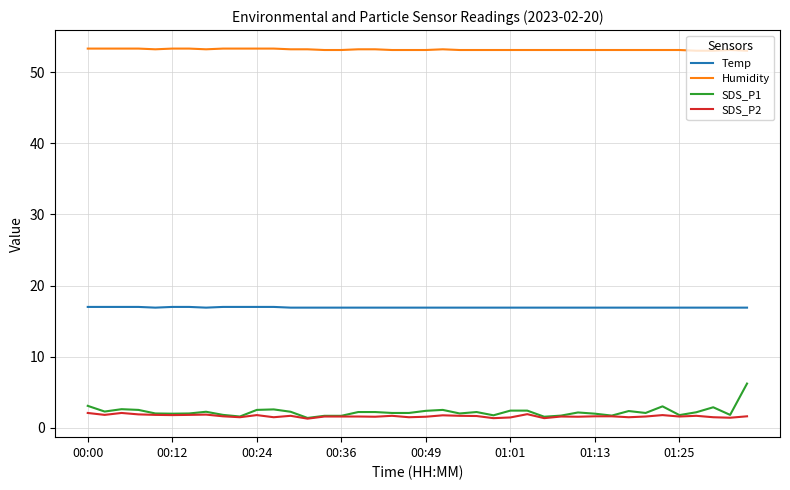

Which series has the largest range (max minus min)?

SDS_P1